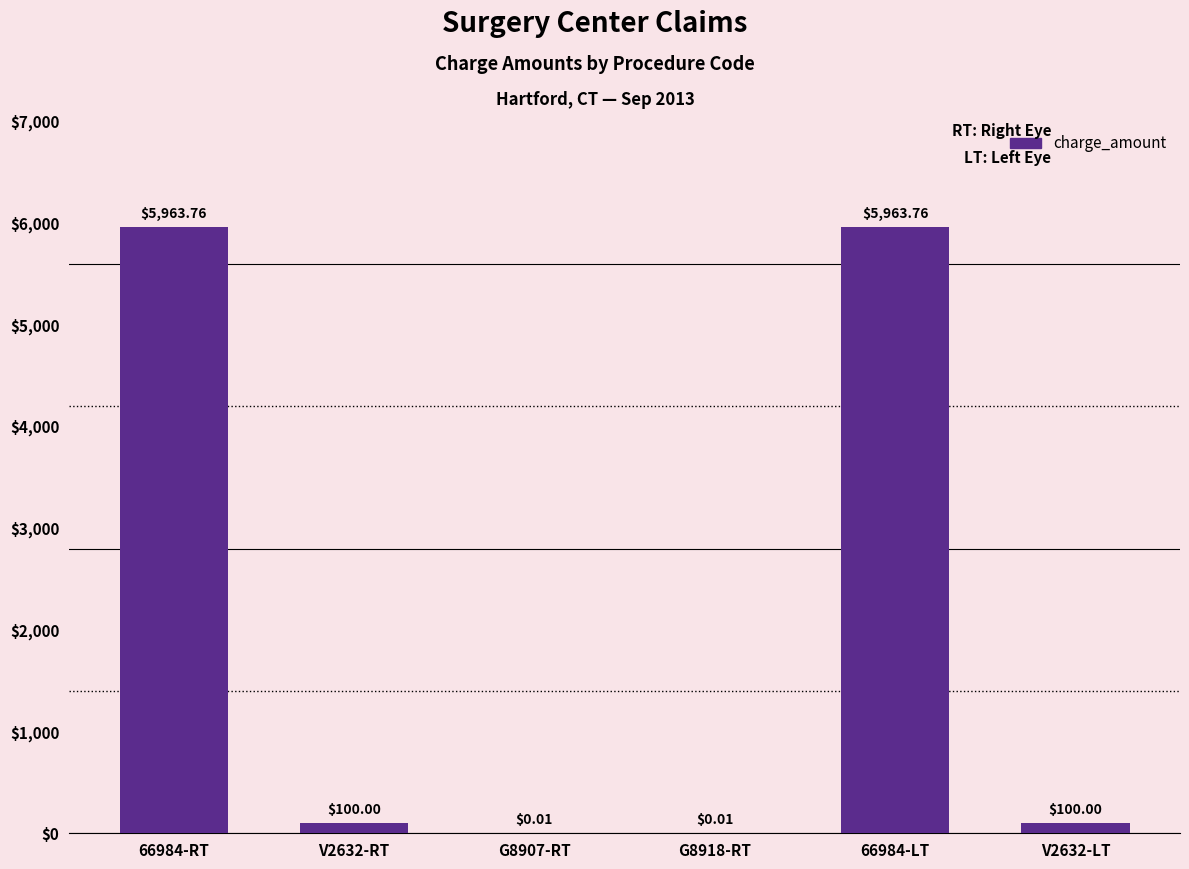

Approximately how many times larger is the value at 66984-LT compared to V2632-RT?

59.6